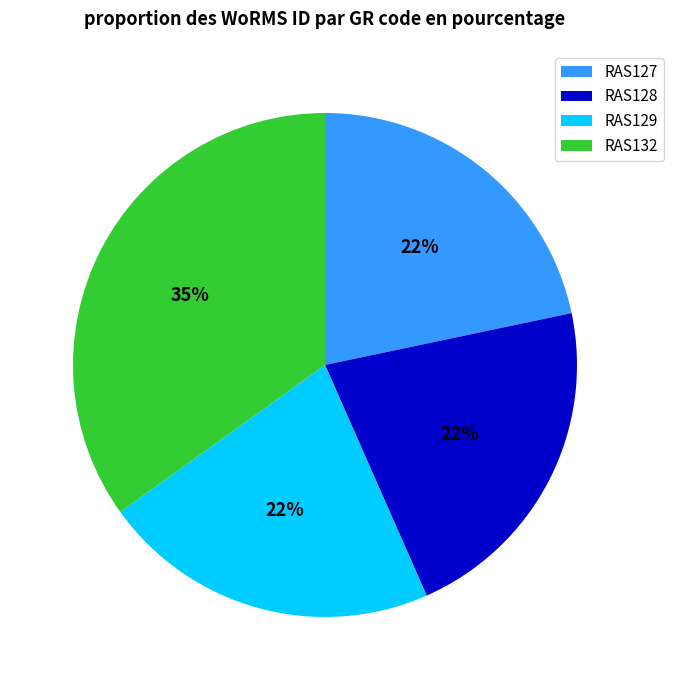

To the nearest percent, what portion does RAS127 represent?

22%